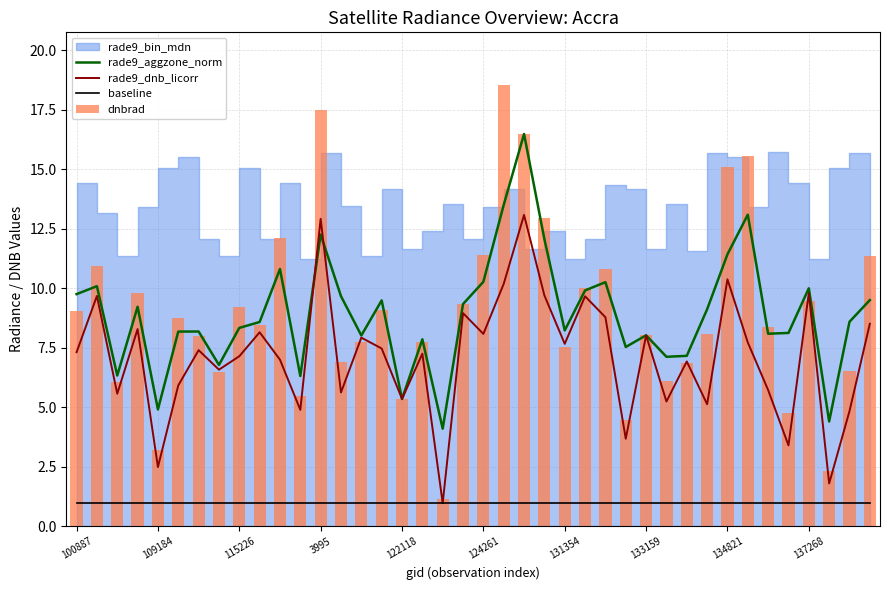

Which series has the largest range (max minus min)?

dnbrad